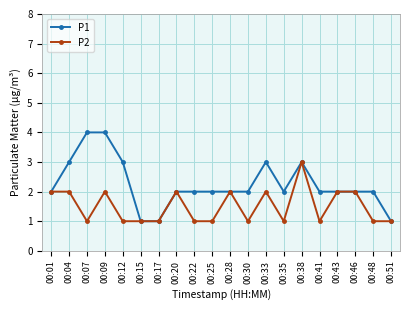

List the series in order of their peak value, lowest first.

P2, P1